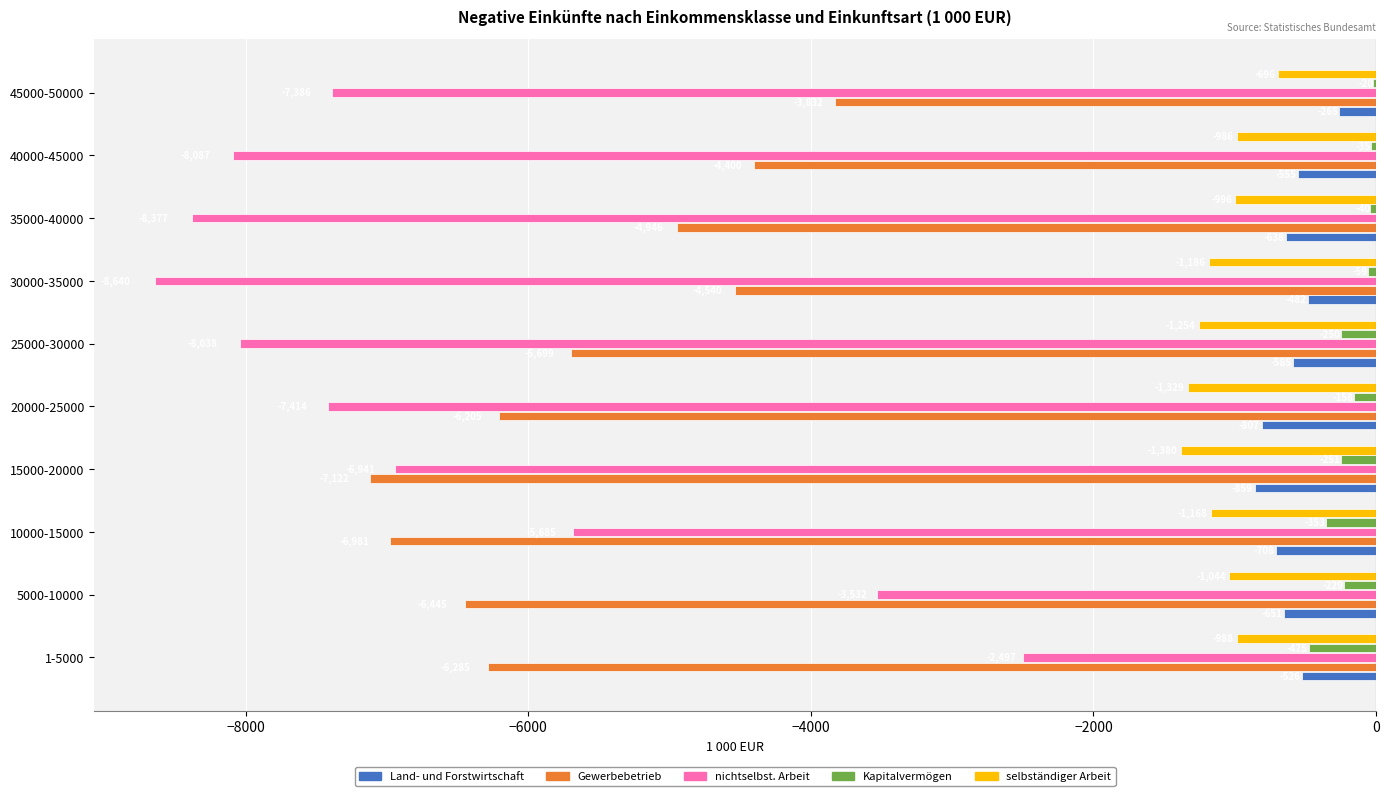

At which label does Kapitalvermögen reach its peak?

45000-50000